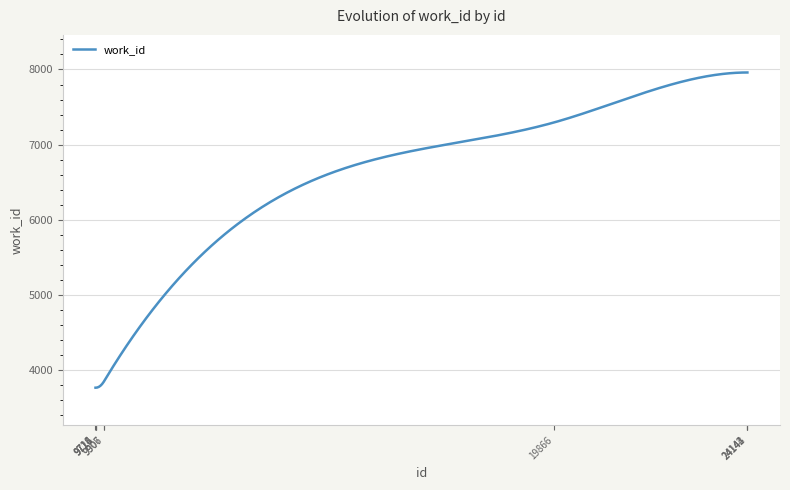

What is the minimum value shown in the chart?

3768.0